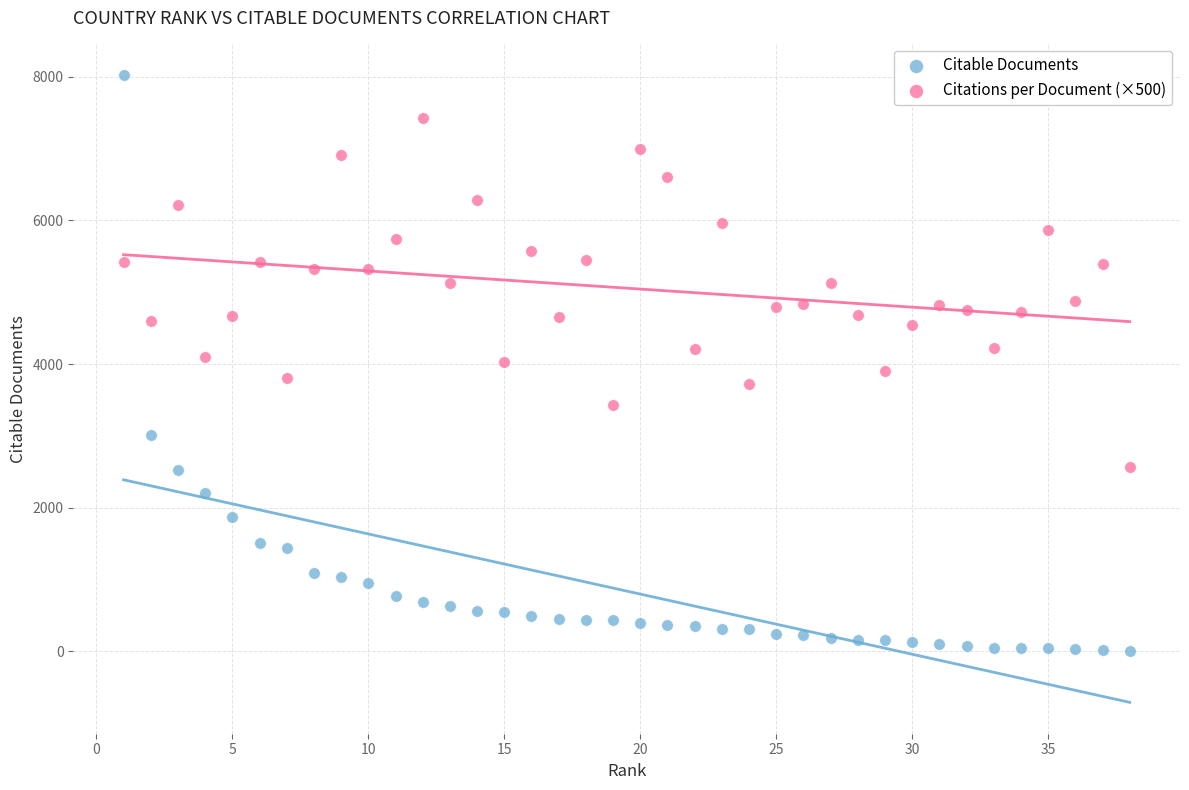

Which series reaches the minimum Y coordinate?

Citable Documents